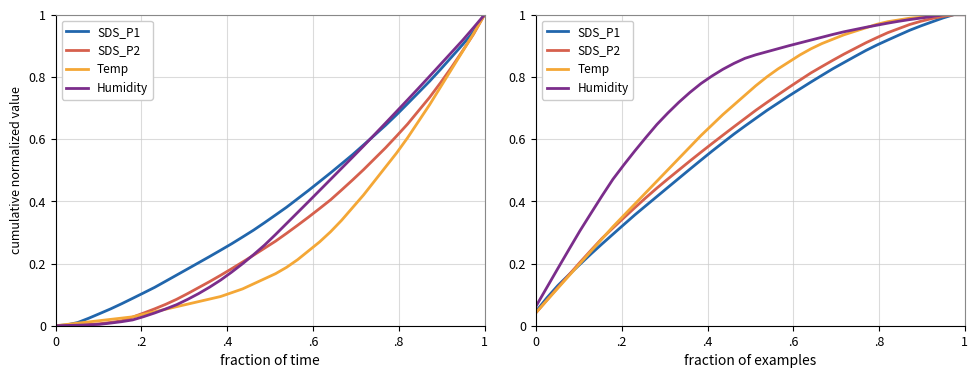

What is the average value of the SDS_P1 series?

0.6